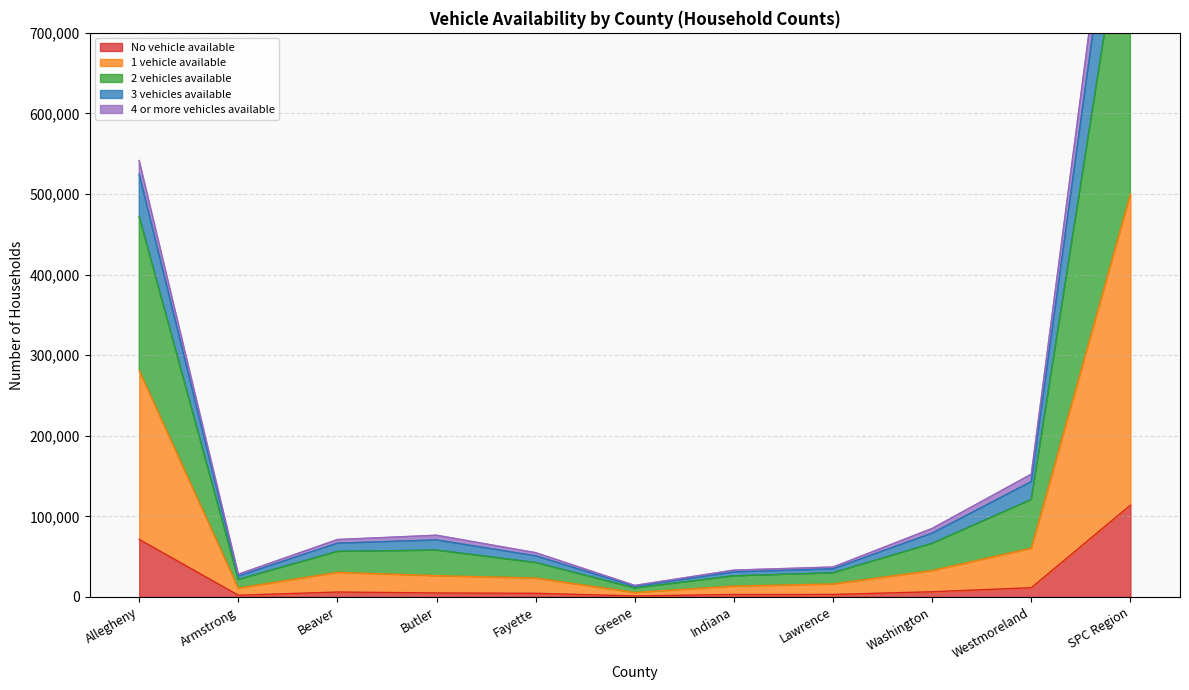

True or false: 1 vehicle available and 2 vehicles available cross at least once.

False